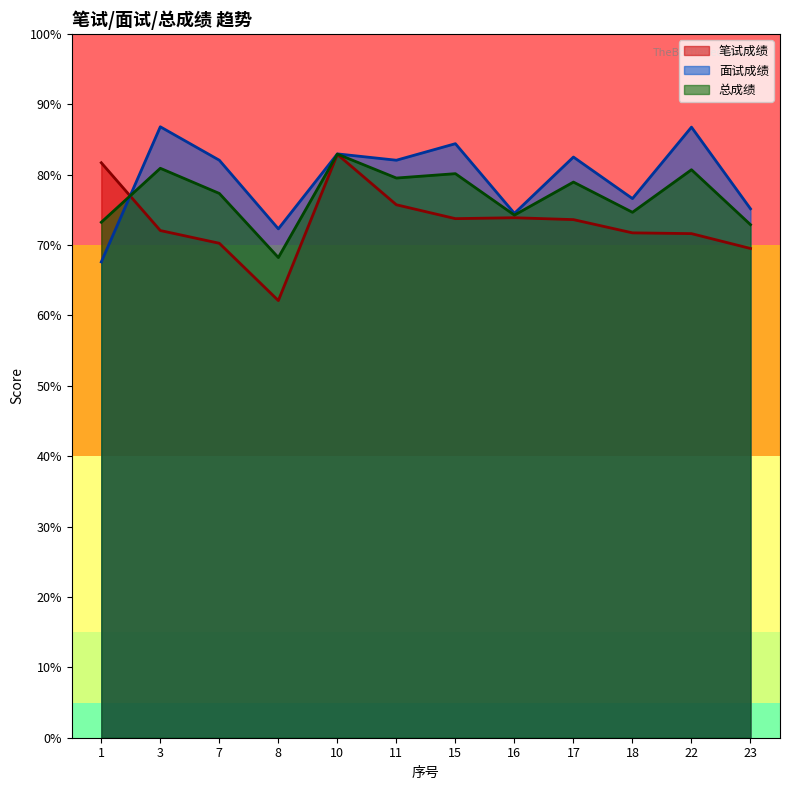

How many categories are shown in the chart?

12